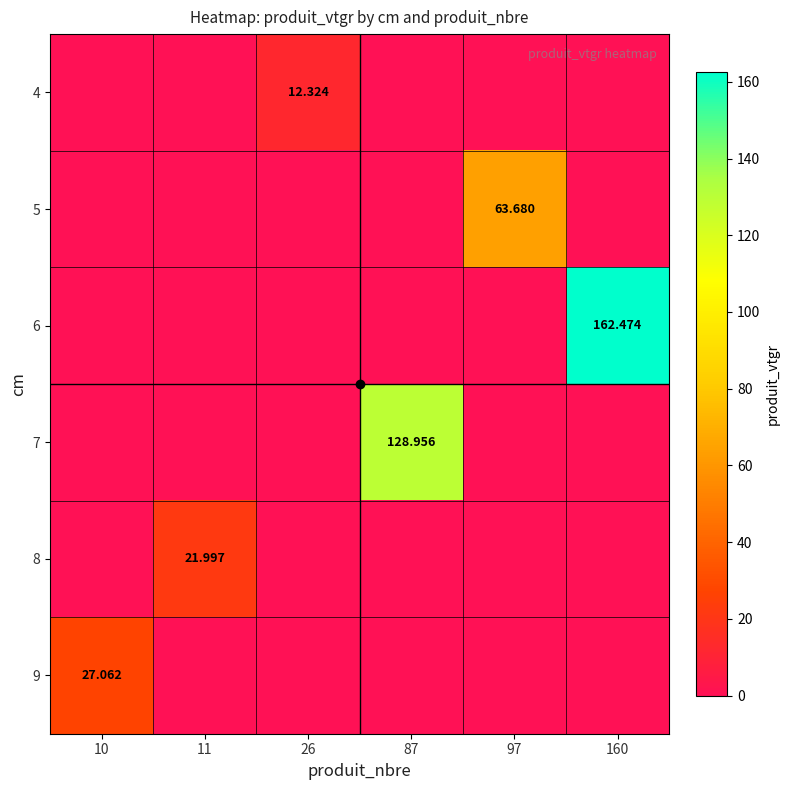

What is the difference between the highest and lowest values at 26?

12.3